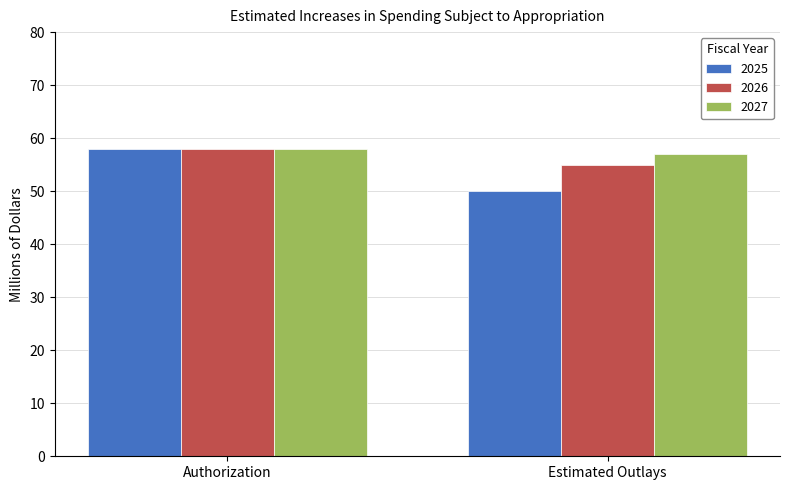

The value of 2026 at Authorization is 58. True or false?

True